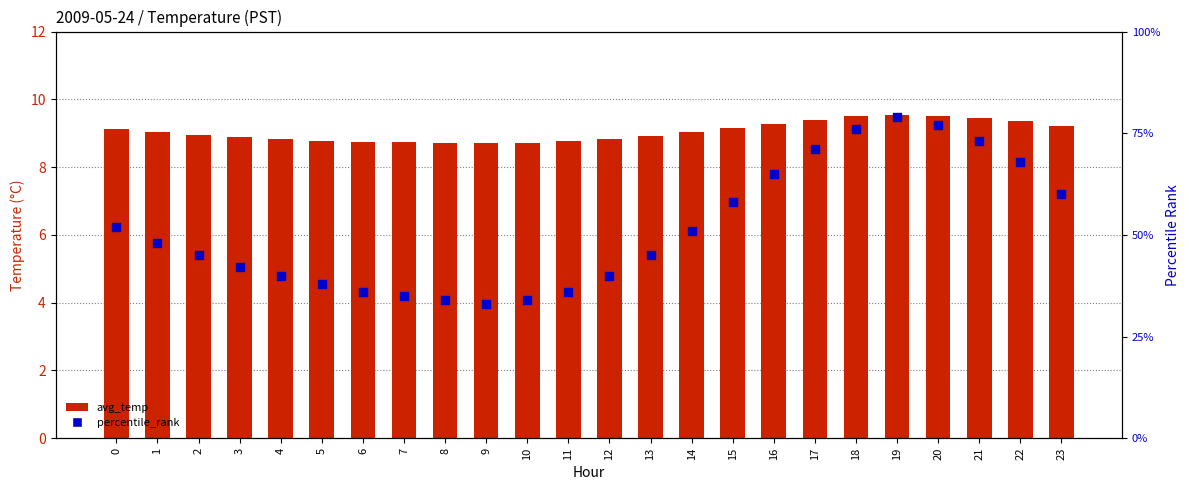

Which series has the widest spread of Y values?

percentile_rank